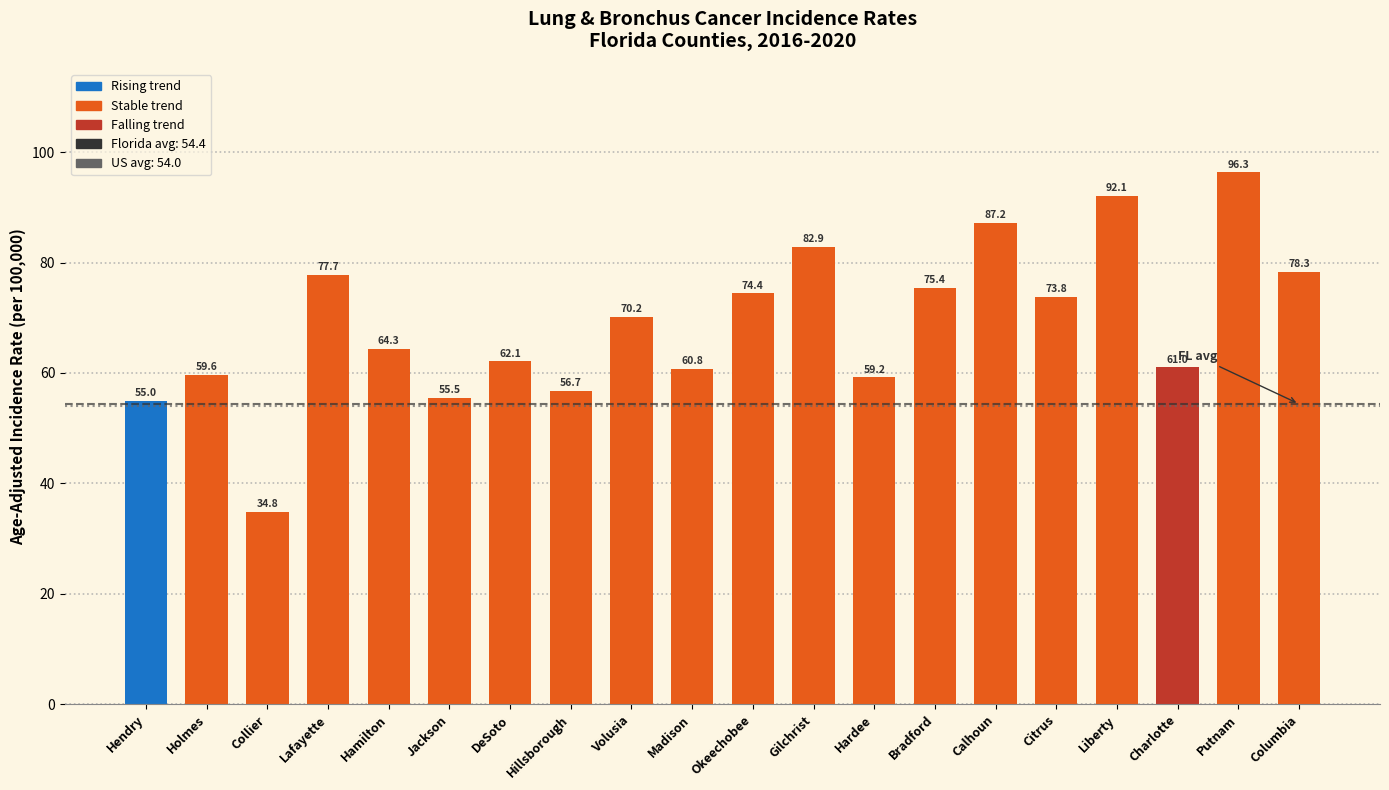

How many bars are there in total?

20